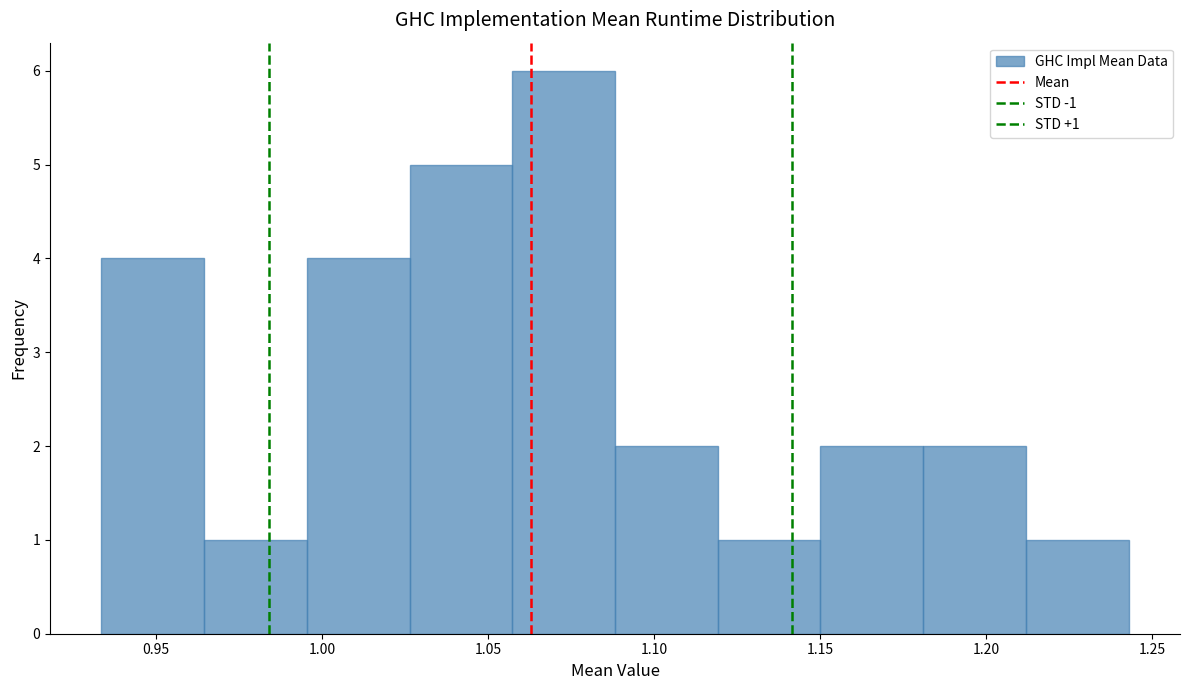

Over which range of the x-axis is the bar tallest?

1.055 to 1.090